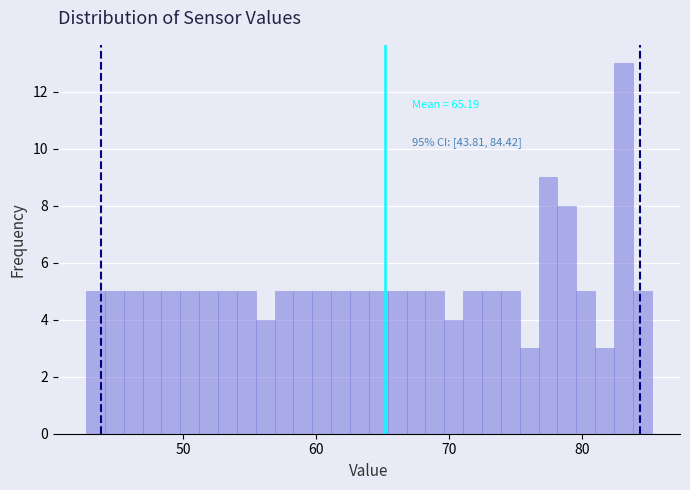

Around what value on the x-axis is the tallest bar? Give the approximate position of its centre, as read against the axis.

83